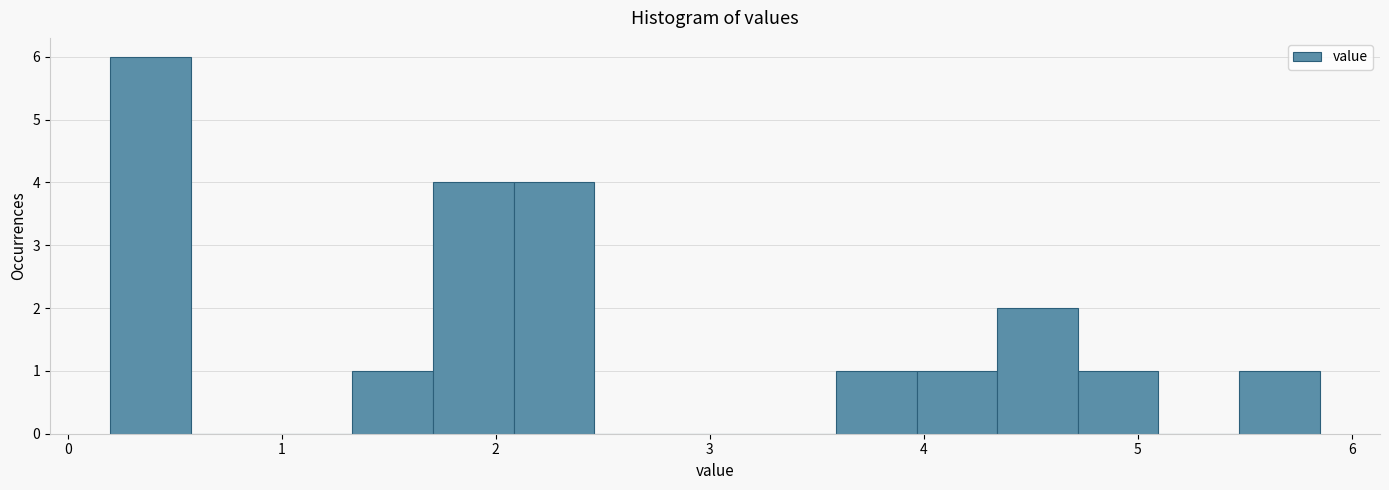

Read against the x-axis, roughly where is the centre of the tallest bar?

0.4